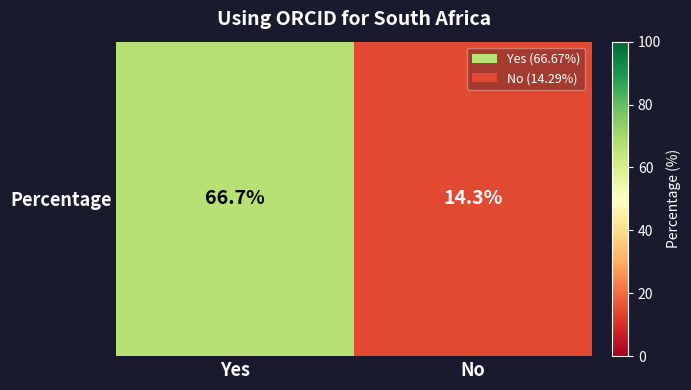

Approximately how many times larger is the value at No compared to Yes?

0.2